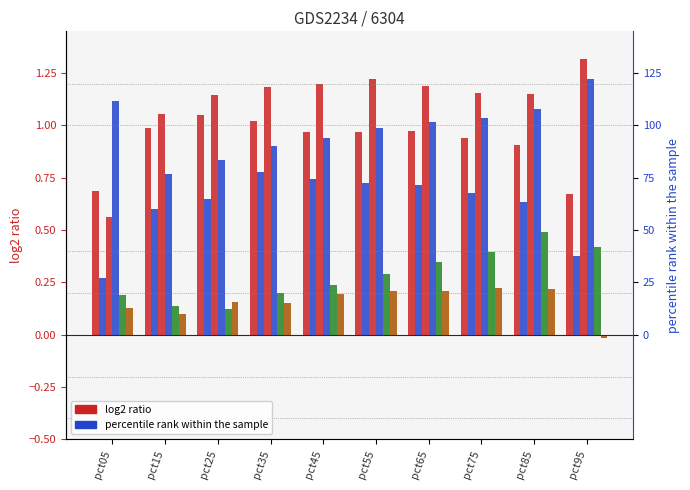

List the labels in order of Apr value, largest first.

pct95, pct05, pct85, pct75, pct65, pct55, pct45, pct35, pct25, pct15